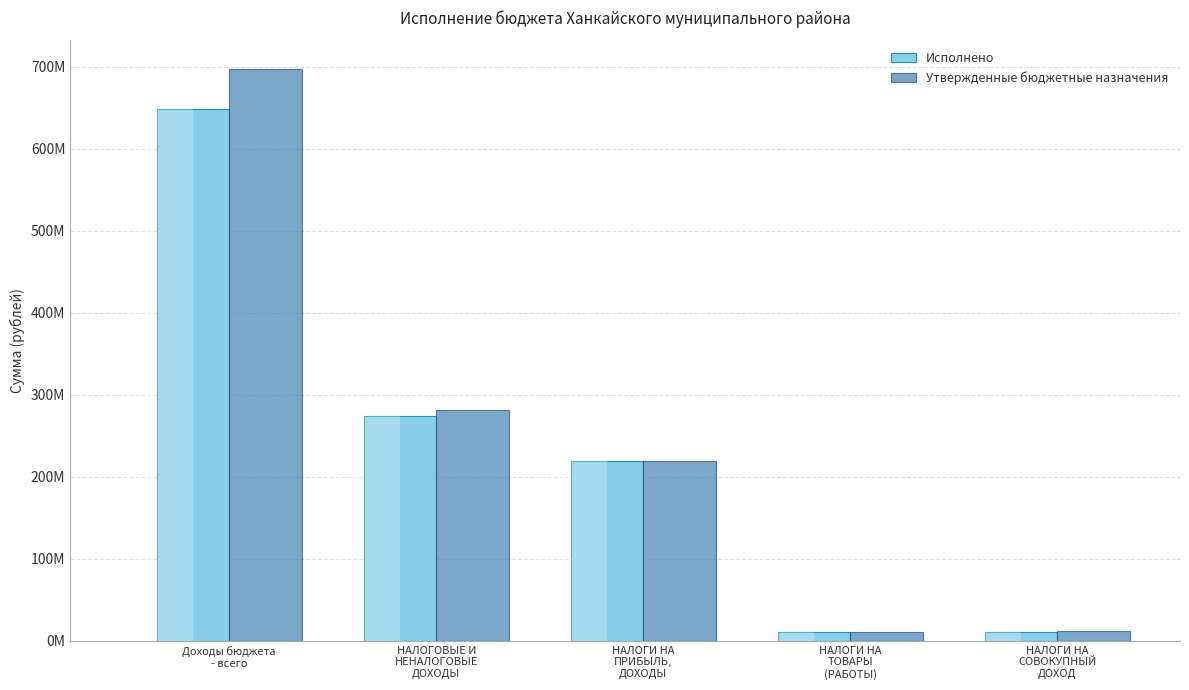

The Исполнено series shows 16171088.8 at НАЛОГИ НА
СОВОКУПНЫЙ
ДОХОД. True or false?

False